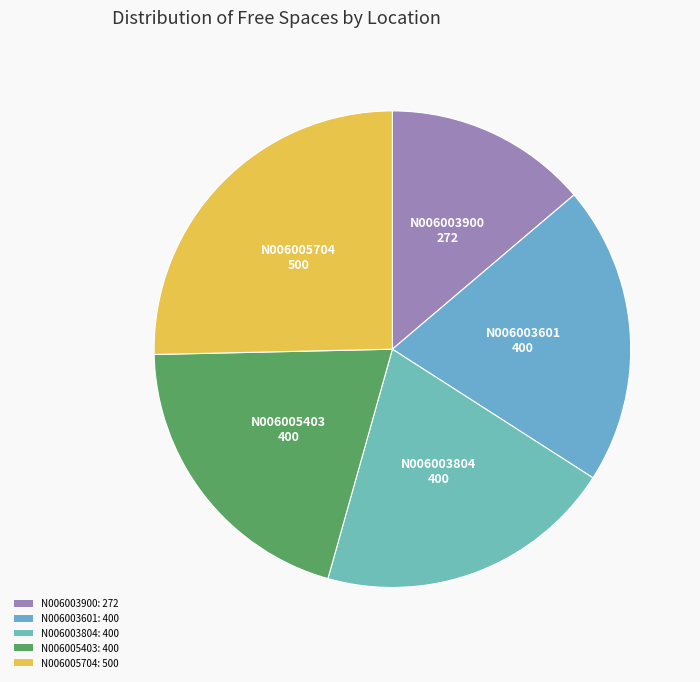

Rank the categories by value from lowest to highest.

N006003900, N006003601, N006003804, N006005403, N006005704